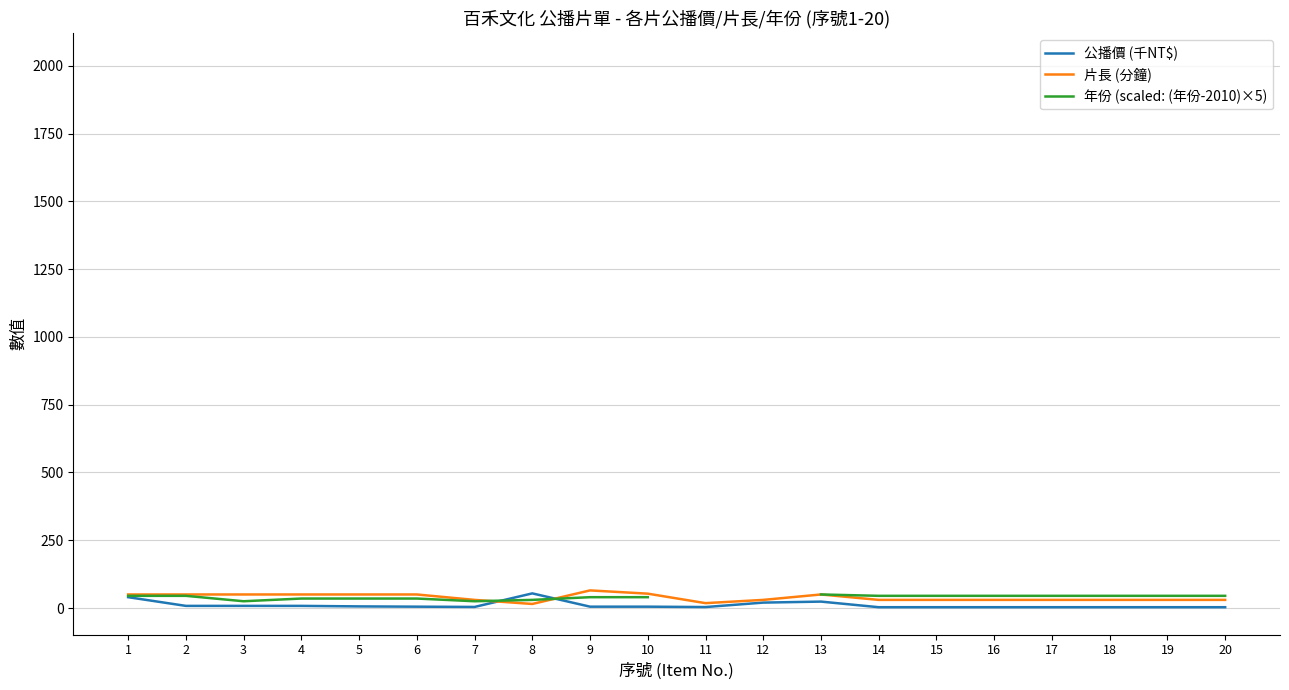

True or false: 年份 (scaled: (年份-2010)×5) has a value of 45.0 at 15.

True